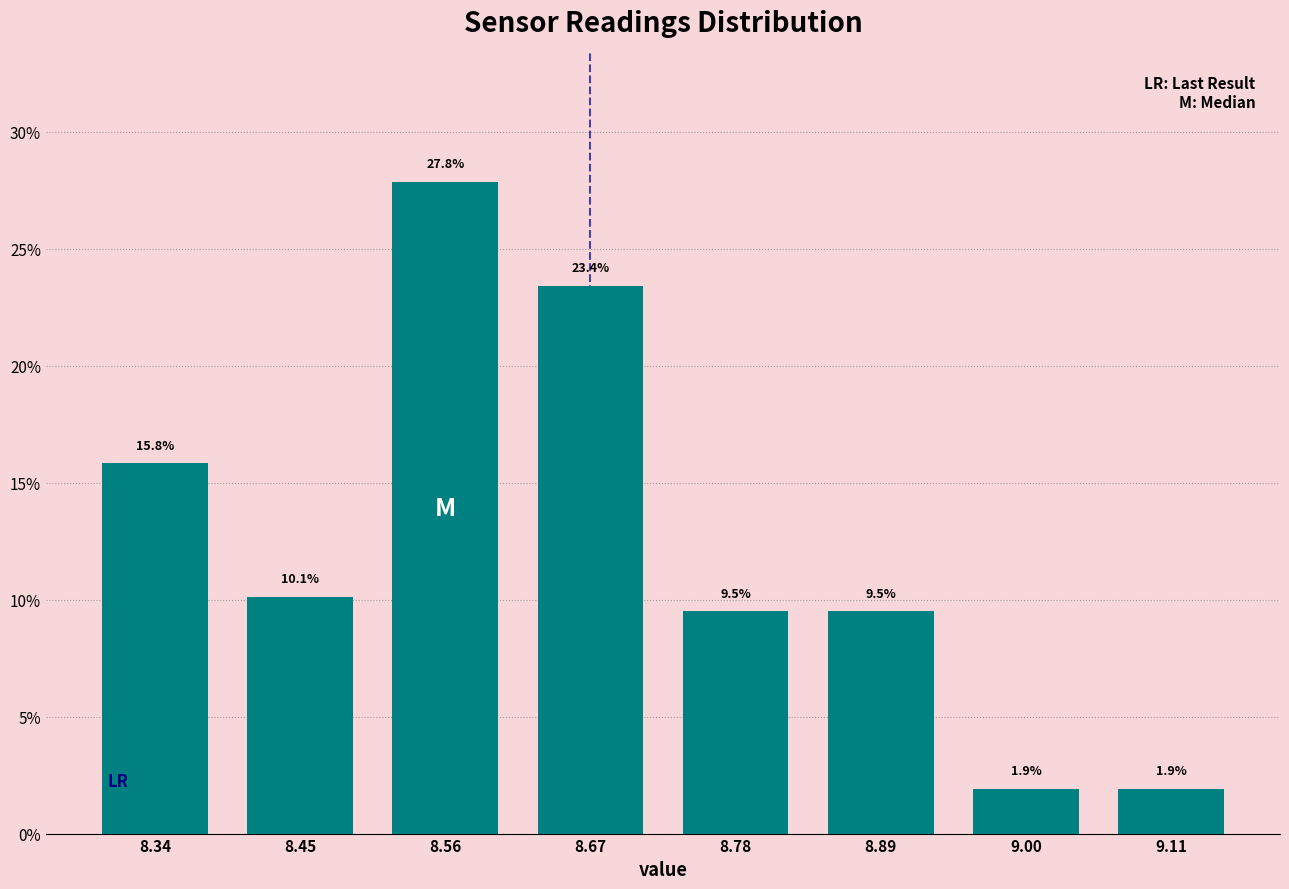

Reading right to left, transcribe all the data shown in this chart.

1.9	1.9	9.5	9.5	23.4	27.8	10.1	15.8